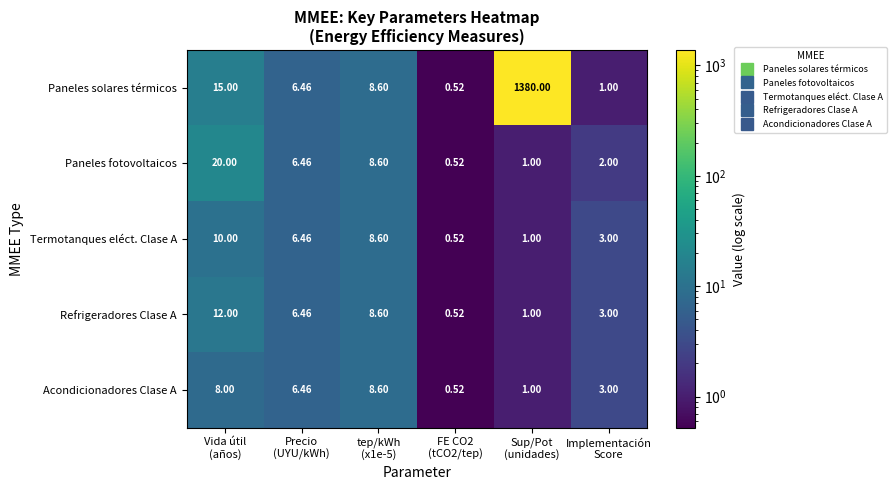

Which series has the largest range (max minus min)?

Paneles solares térmicos